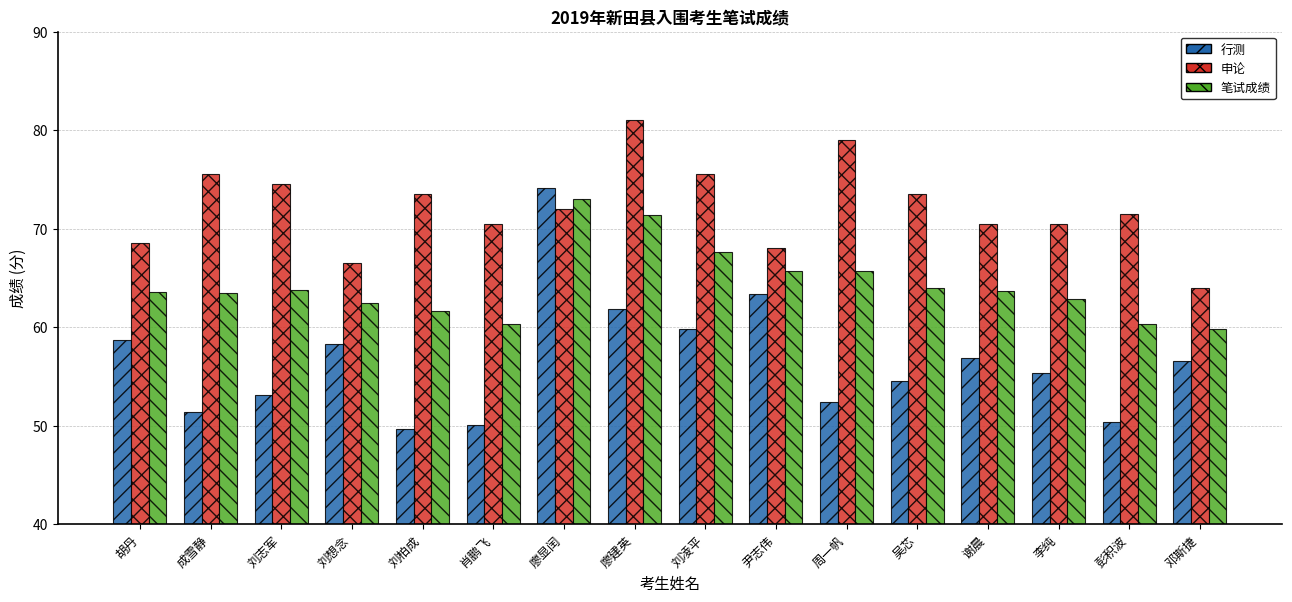

At which label does 行测 first exceed 56?

胡丹